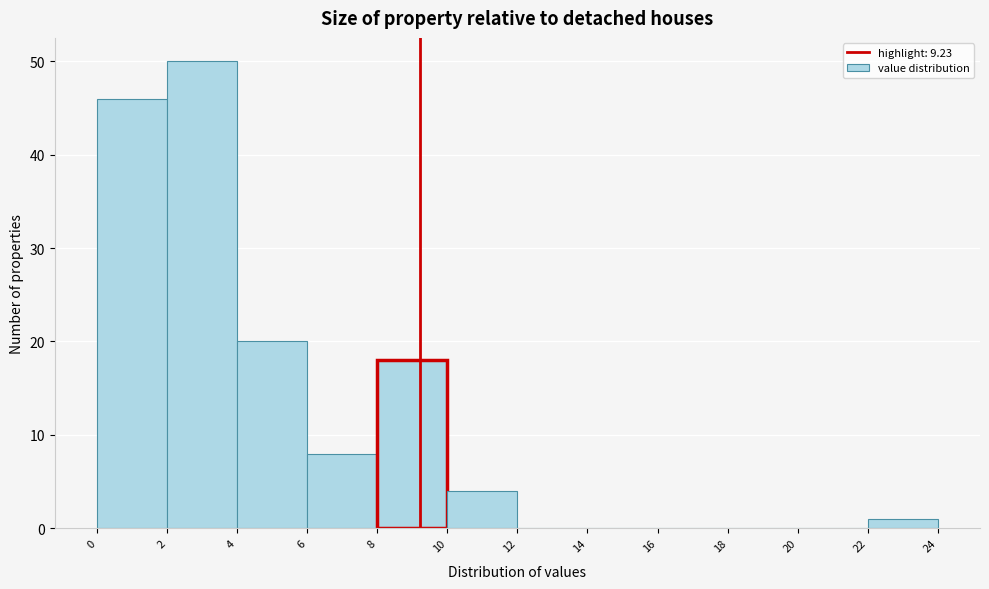

How tall is the bar that spans 8 to 10 on the x-axis? The values are not printed on the chart, so give them approximately, as read against the axis.

18